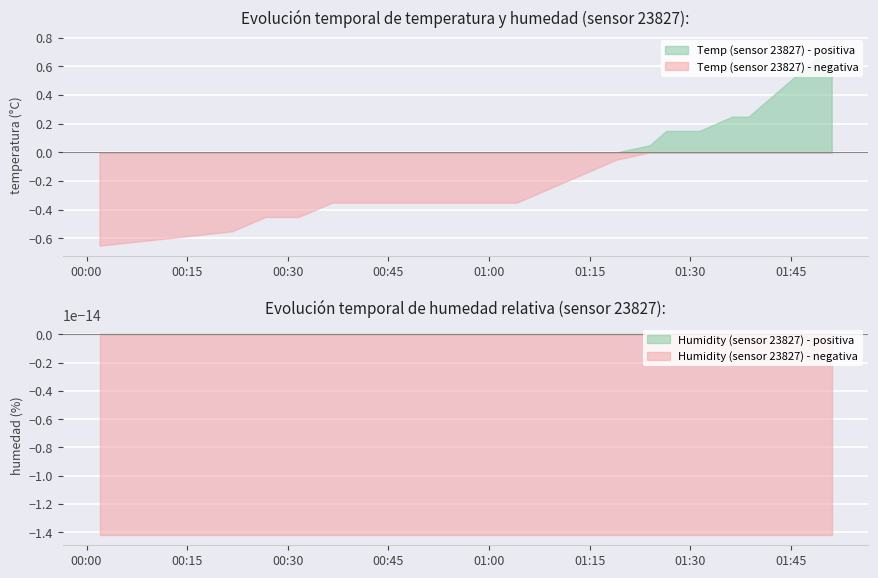

True or false: Temp (sensor 23827) - positiva and Temp (sensor 23827) - negativa intersect in this chart.

False